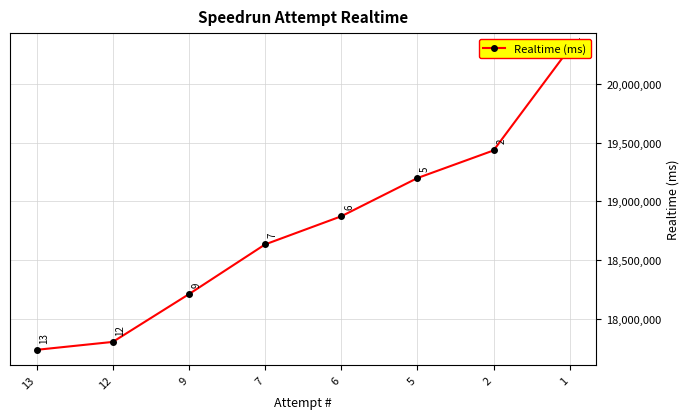

True or false: there are more than 1 points higher than both neighbors.

False